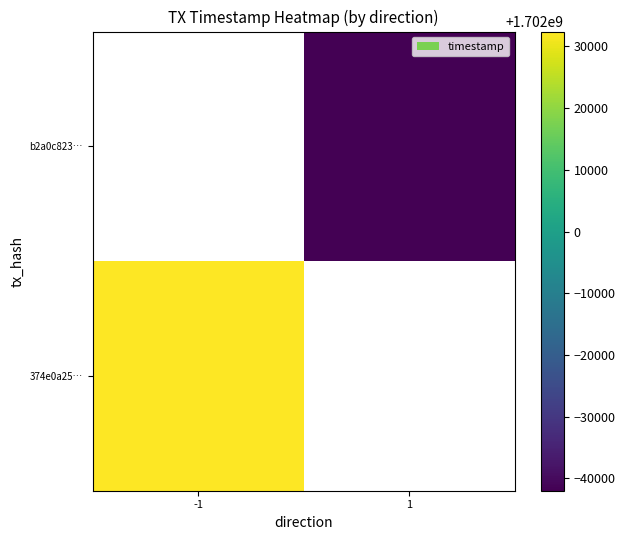

Which has a higher value, 1 or -1?

-1